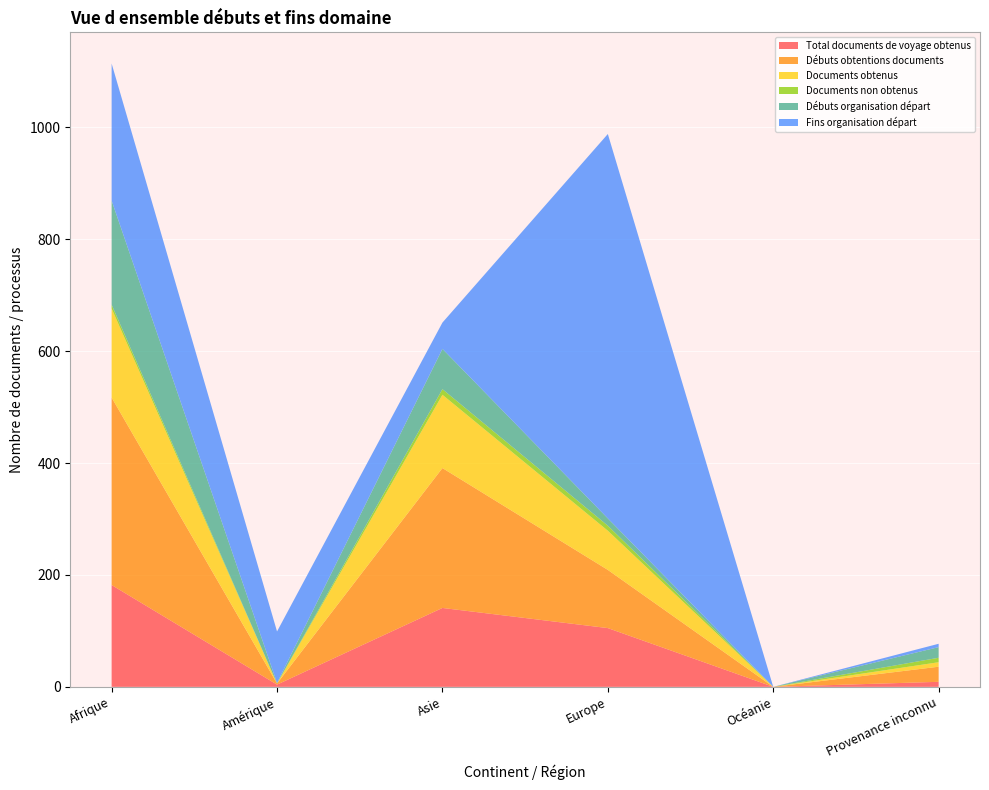

Reading left to right, what are all the values shown in this chart?

Total documents de voyage obtenus: Afrique=182	Amérique=4	Asie=141	Europe=105	Océanie=0	Provenance inconnu=9
Débuts obtentions documents: Afrique=335	Amérique=2	Asie=250	Europe=104	Océanie=0	Provenance inconnu=27
Documents obtenus: Afrique=159	Amérique=0	Asie=131	Europe=70	Océanie=0	Provenance inconnu=8
Documents non obtenus: Afrique=7	Amérique=0	Asie=10	Europe=9	Océanie=0	Provenance inconnu=8
Débuts organisation départ: Afrique=186	Amérique=1	Asie=72	Europe=13	Océanie=0	Provenance inconnu=19
Fins organisation départ: Afrique=245	Amérique=92	Asie=47	Europe=687	Océanie=0	Provenance inconnu=6